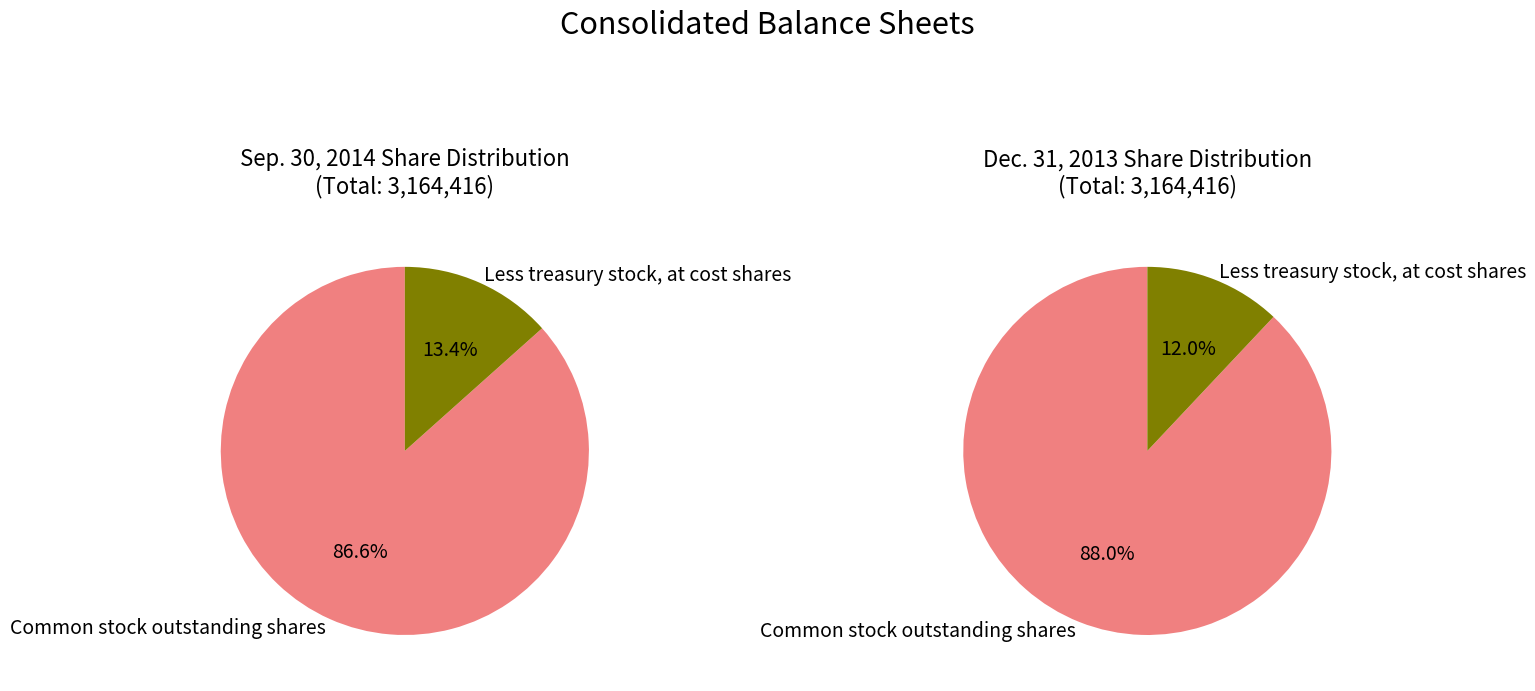

What is the smallest slice in the pie chart?

Less treasury stock, at cost shares